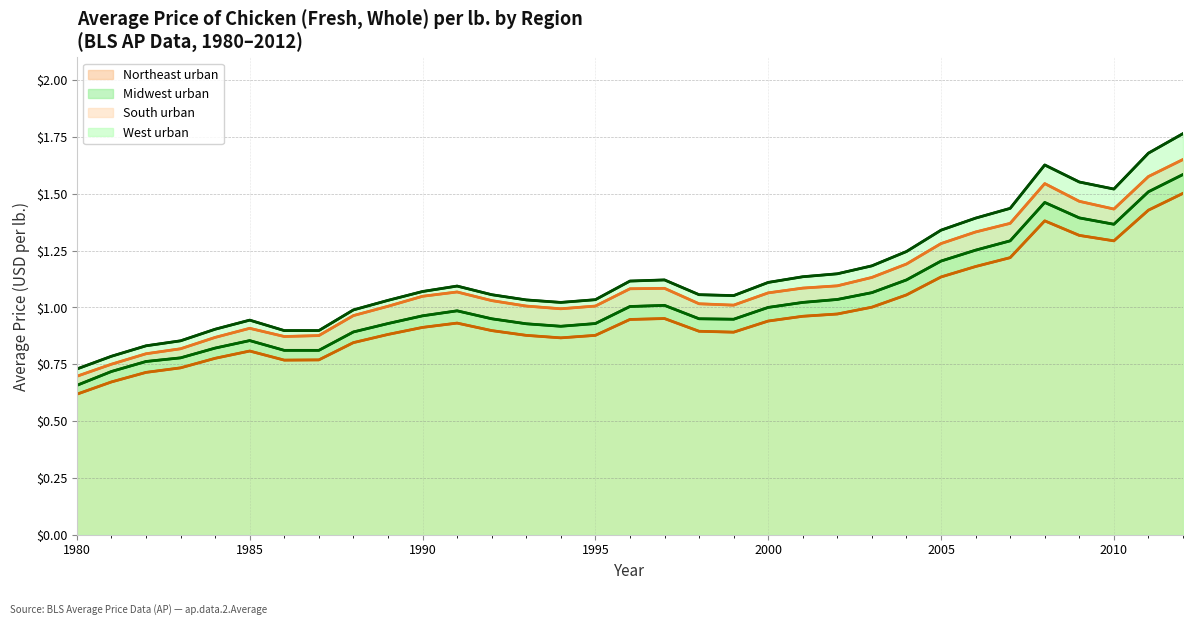

Is it true that Midwest urban equals 0.9 at 1988?

True